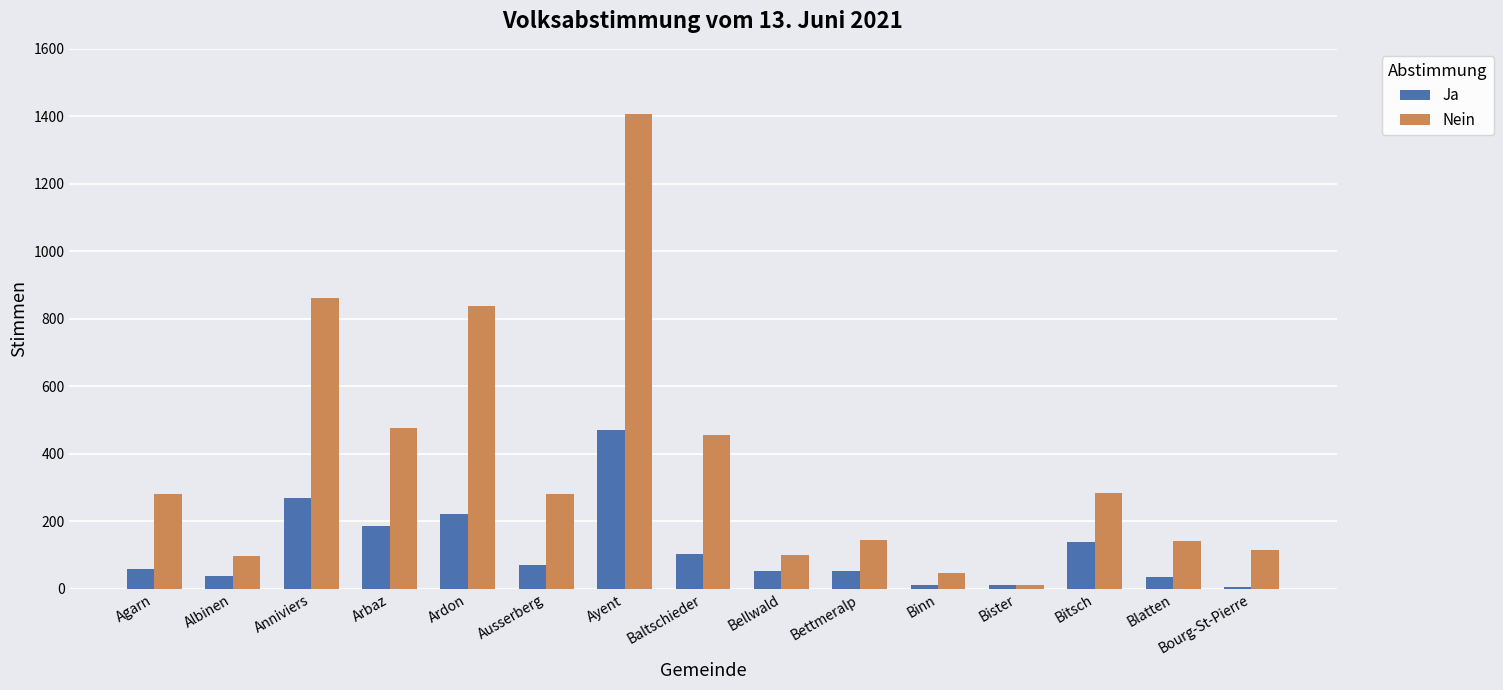

List the series in order of their overall mean, highest first.

Nein, Ja